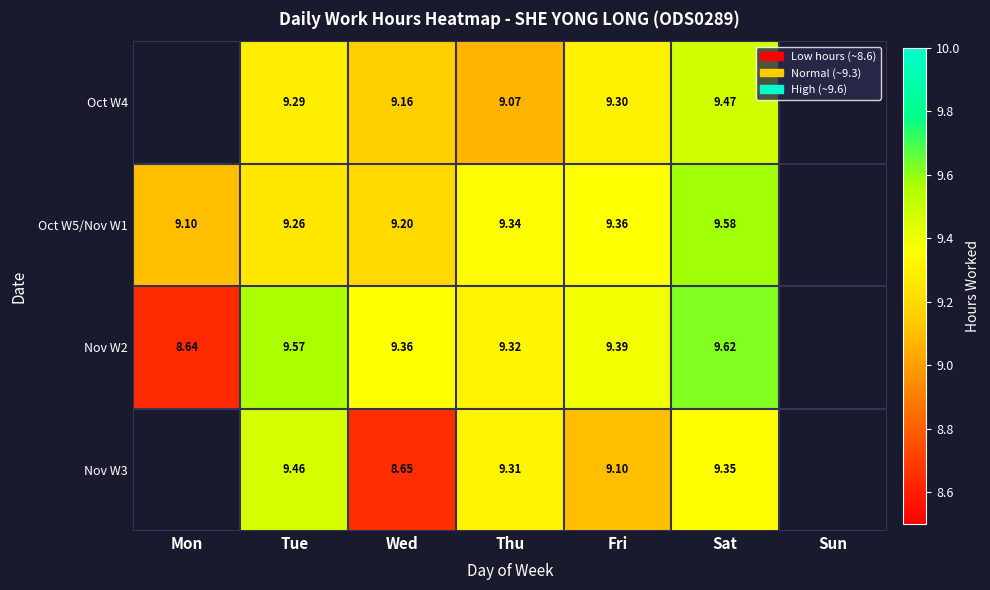

Between Sun and Mon, which is larger?

Mon